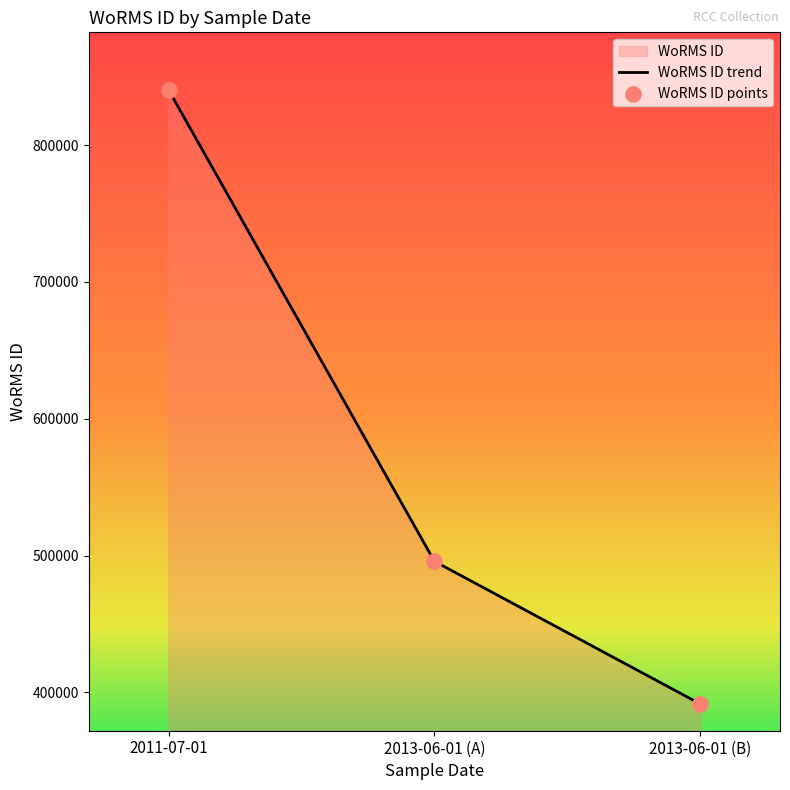

Approximately how many times larger is the value at 2013-06-01 compared to 2011-07-01?

0.5